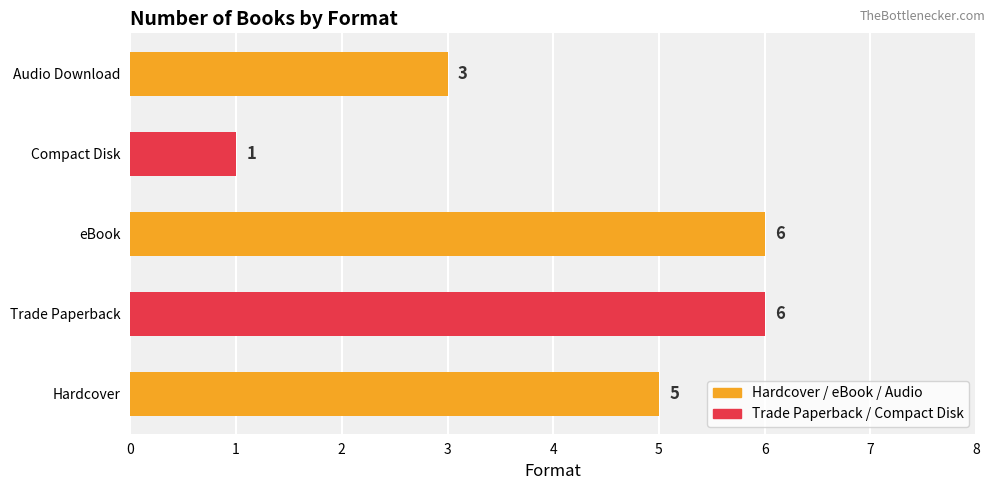

What is the ratio of the value at Audio Download to the value at Trade Paperback?

0.5